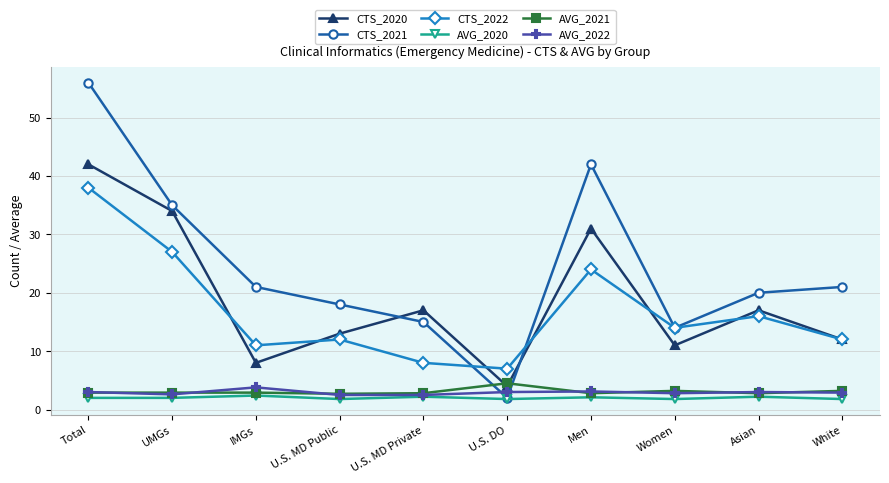

What is the label of the 2nd point from the left?

UMGs